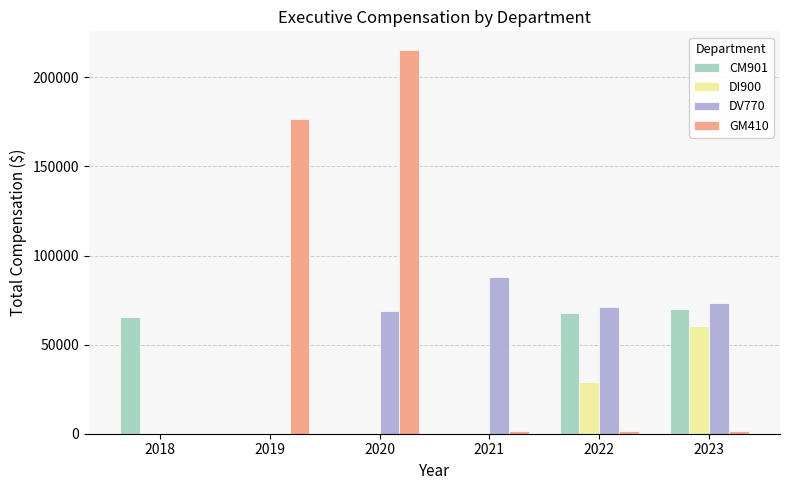

What is the greatest value displayed?

215097.9